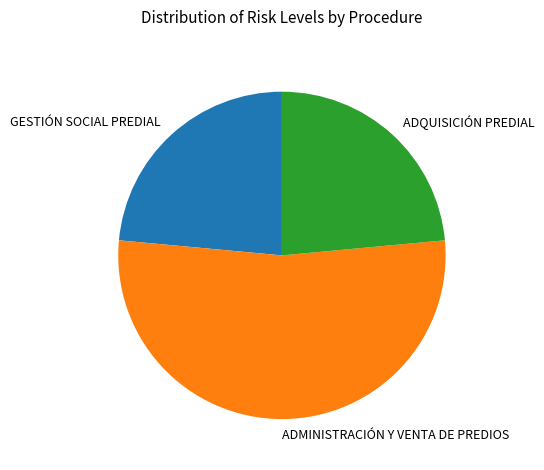

What is the ratio of the value at ADQUISICIÓN PREDIAL to the value at GESTIÓN SOCIAL PREDIAL?

1.0